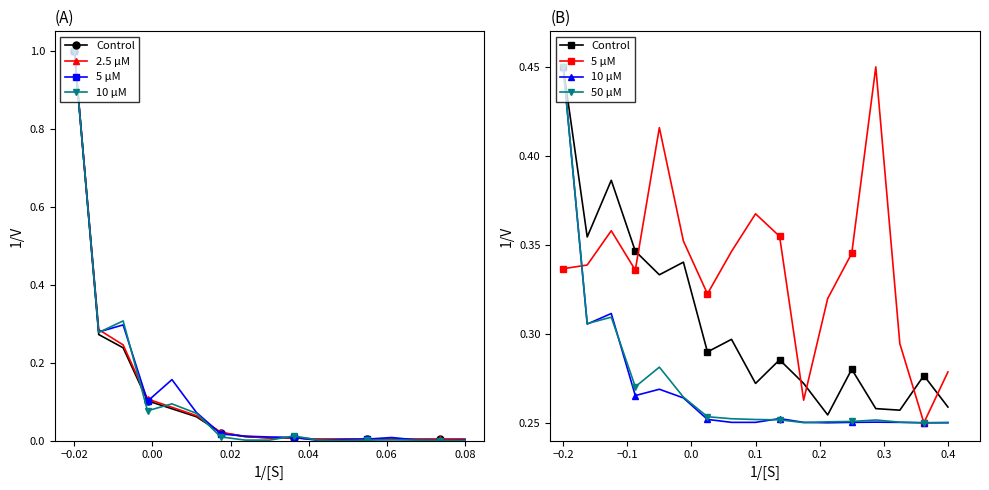

The 10 μM series shows 0.4 at 9. True or false?

False